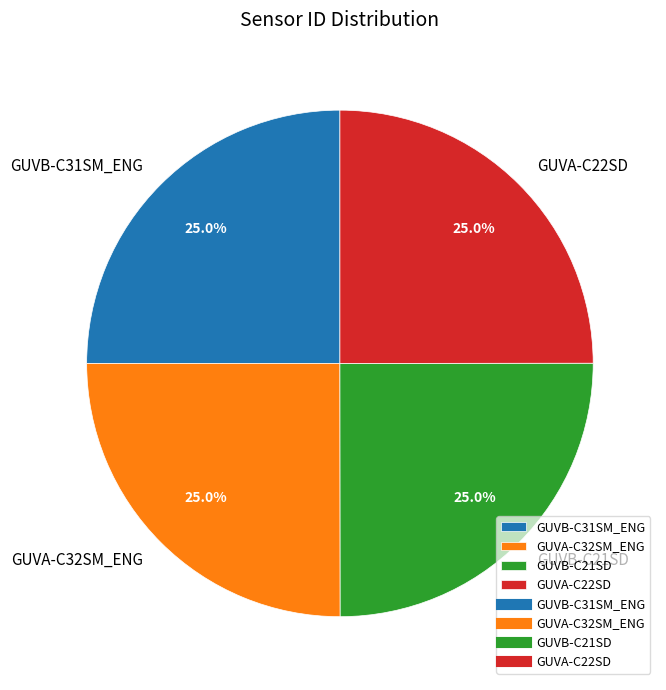

What percentage do GUVA-C22SD and GUVB-C21SD together represent?

50.0%